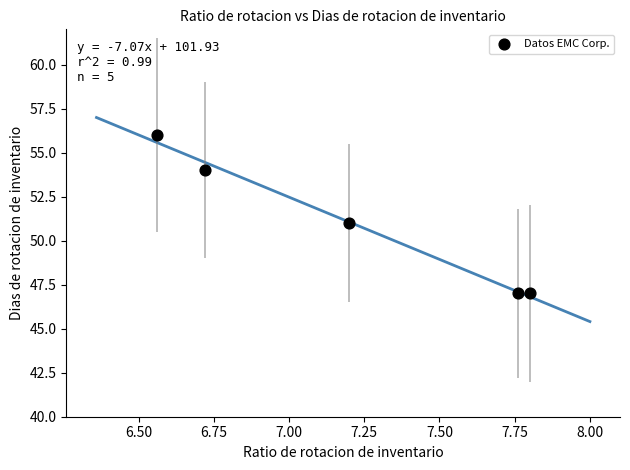

What is the range of Y values (max minus min)?

9